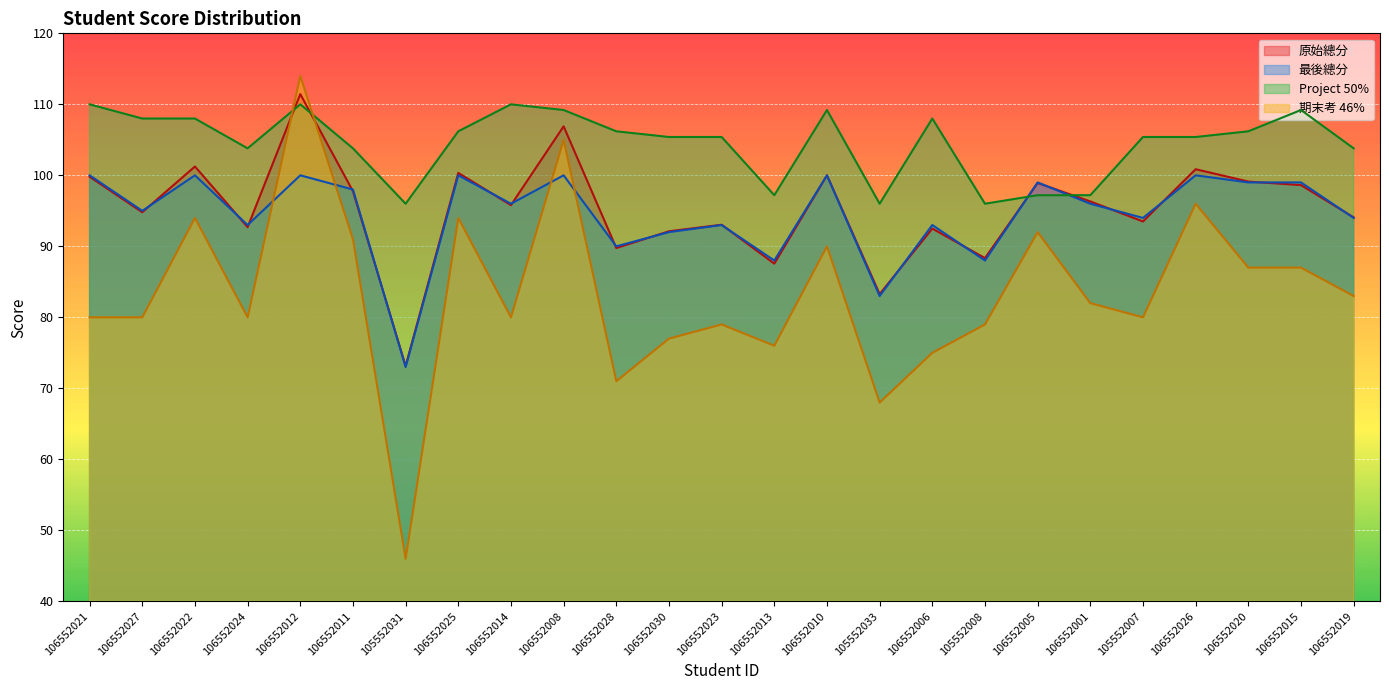

What is the value of the 最後總分 point at the 25th from the left?

94.0